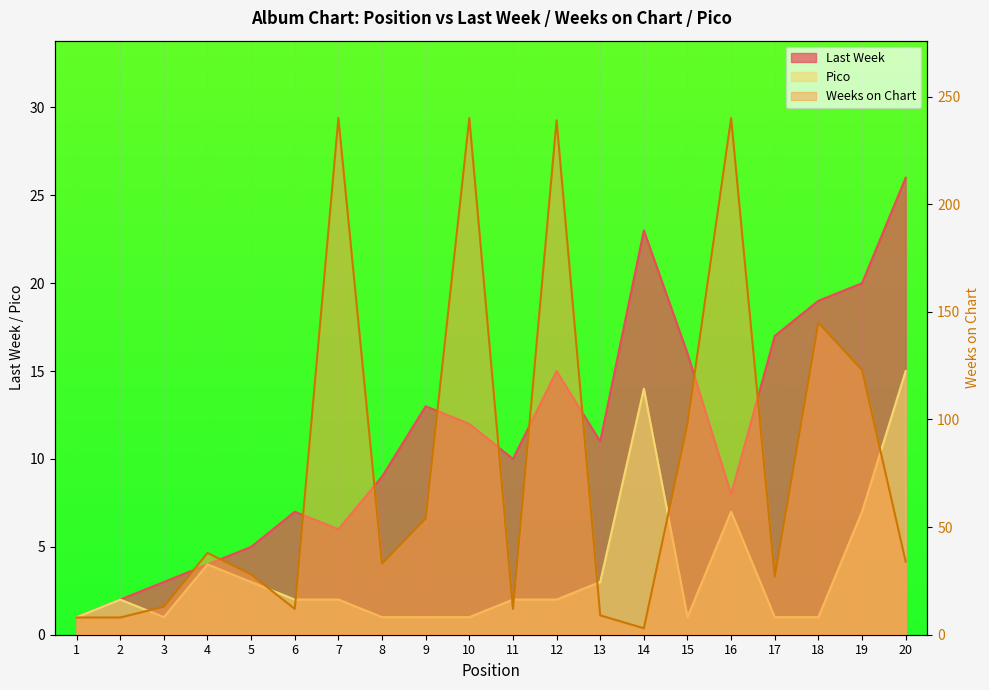

Is it true that Last Week equals 2 at 2?

True